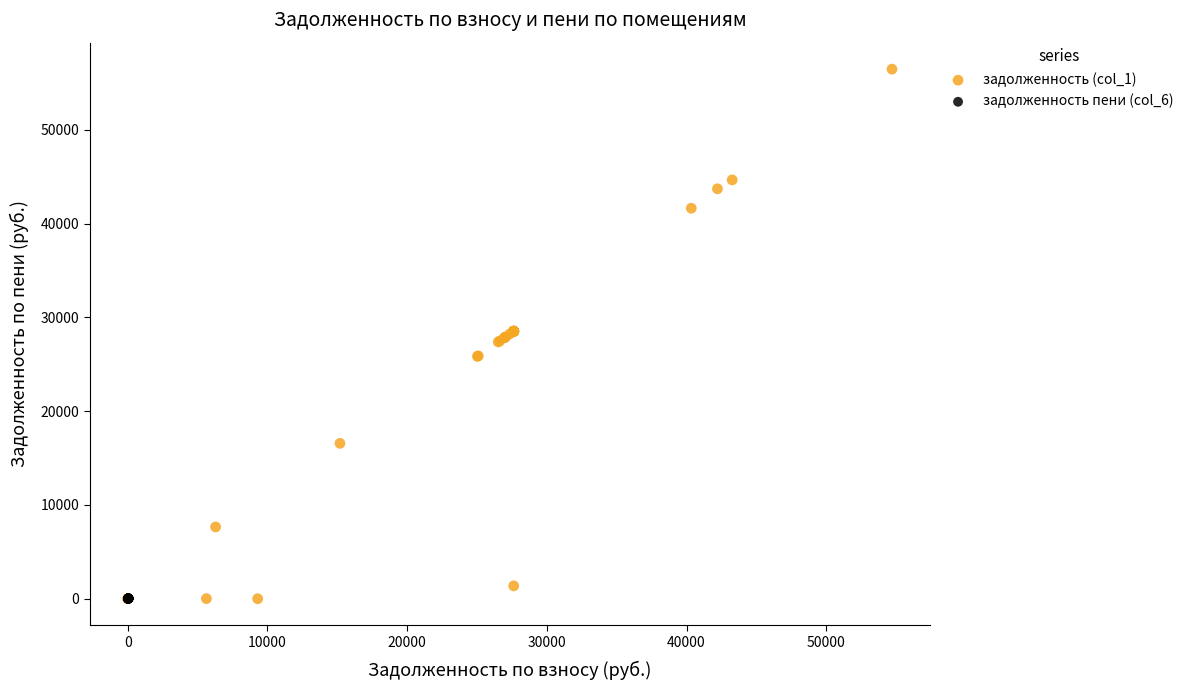

Which series contains the highest Y value?

задолженность (col_1)